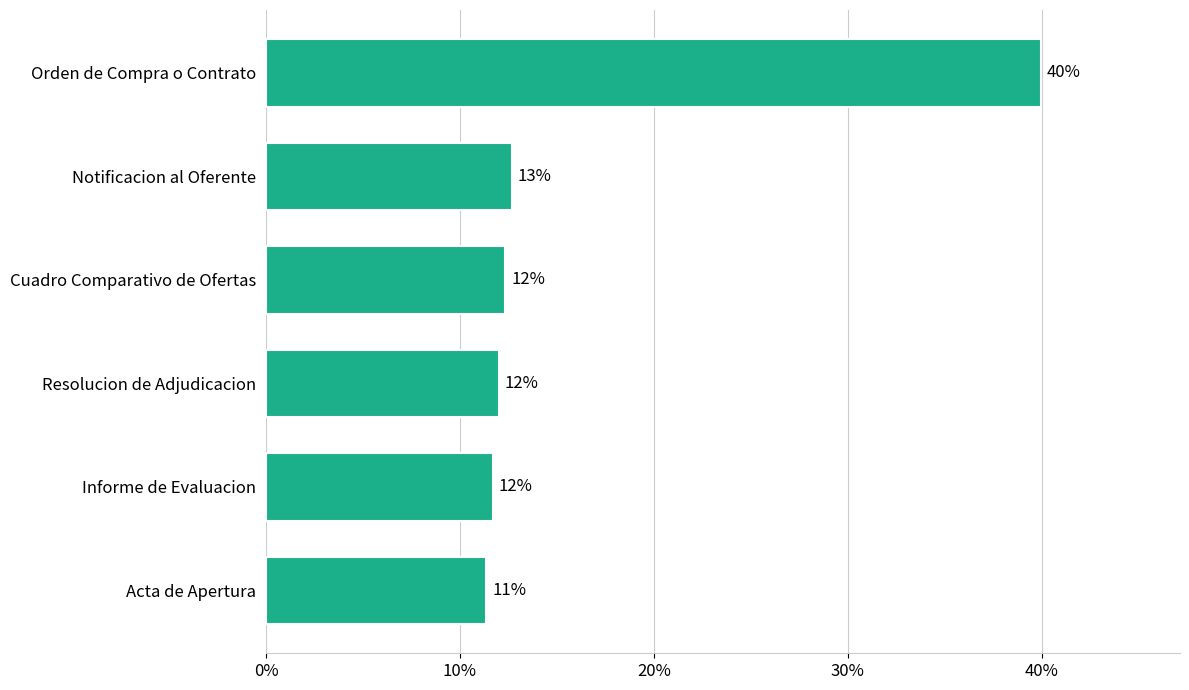

What is the ratio of the value at Resolucion de Adjudicacion to the value at Cuadro Comparativo de Ofertas?

1.0